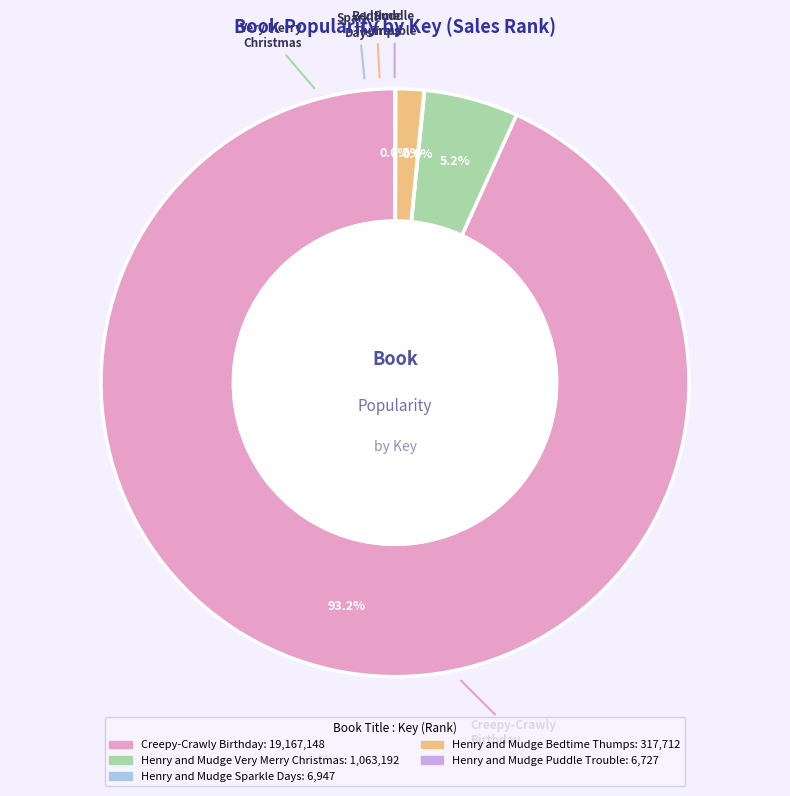

Is Creepy-Crawly Birthday the majority of the pie?

Yes